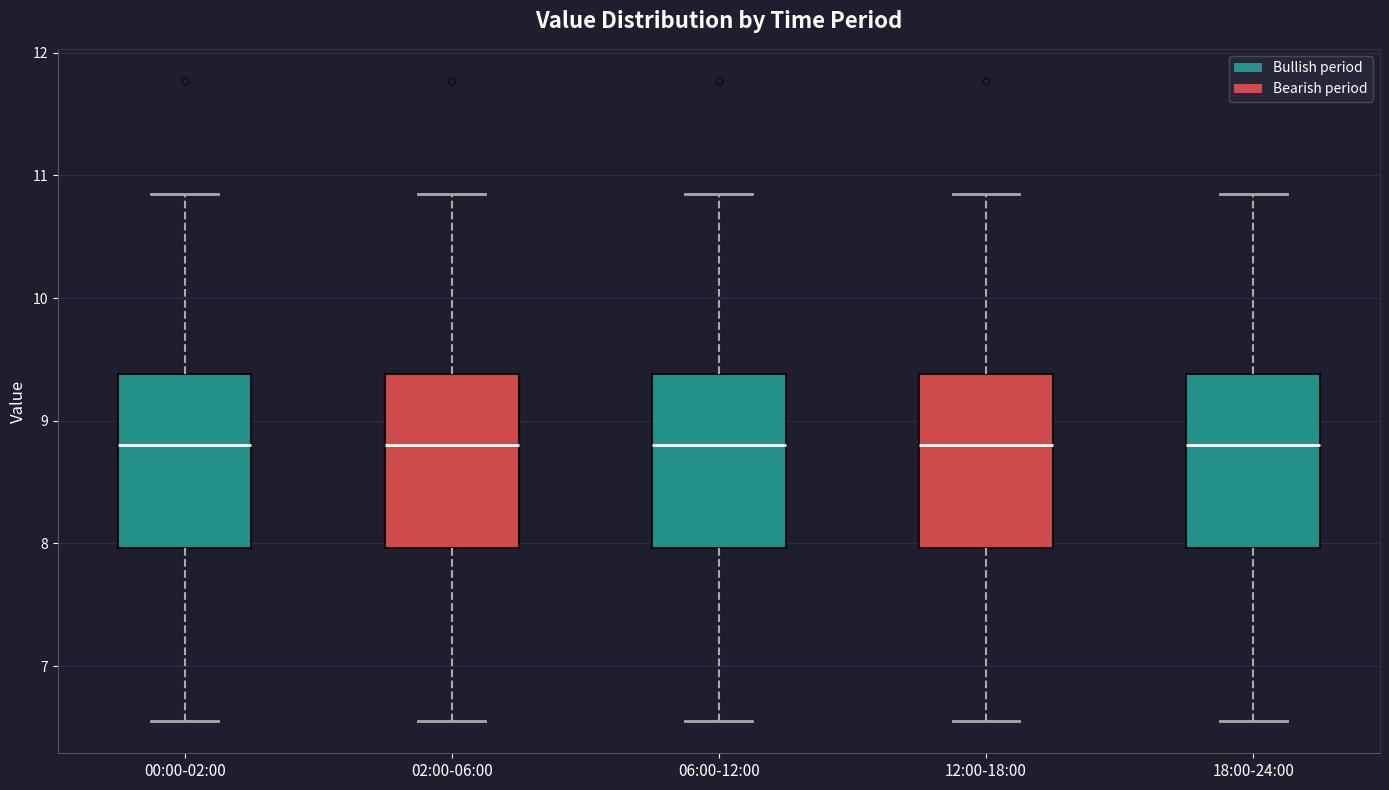

Reading left to right, transcribe this box plot: for each box, give where its median line is, the range the box spans, and where its two whiskers end, as read against the y-axis. The values are not printed on the chart, so give them approximately, as read against the axis.

00:00-02:00: median 8.8, box 8.0 to 9.4, whiskers 6.6 to 10.9
02:00-06:00: median 8.8, box 8.0 to 9.4, whiskers 6.6 to 10.9
06:00-12:00: median 8.8, box 8.0 to 9.4, whiskers 6.6 to 10.9
12:00-18:00: median 8.8, box 8.0 to 9.4, whiskers 6.6 to 10.9
18:00-24:00: median 8.8, box 8.0 to 9.4, whiskers 6.6 to 10.9